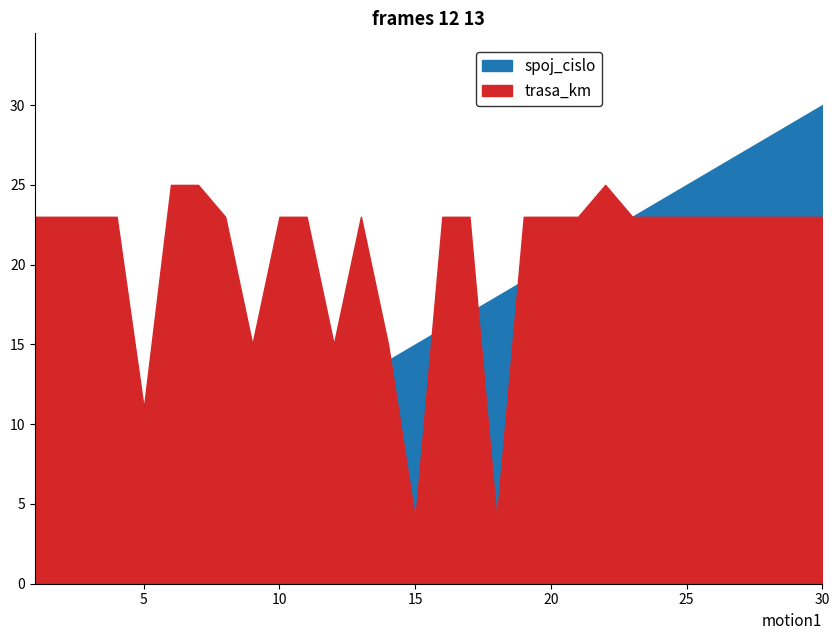

Where do trasa_km and spoj_cislo first cross each other?

14 and 15